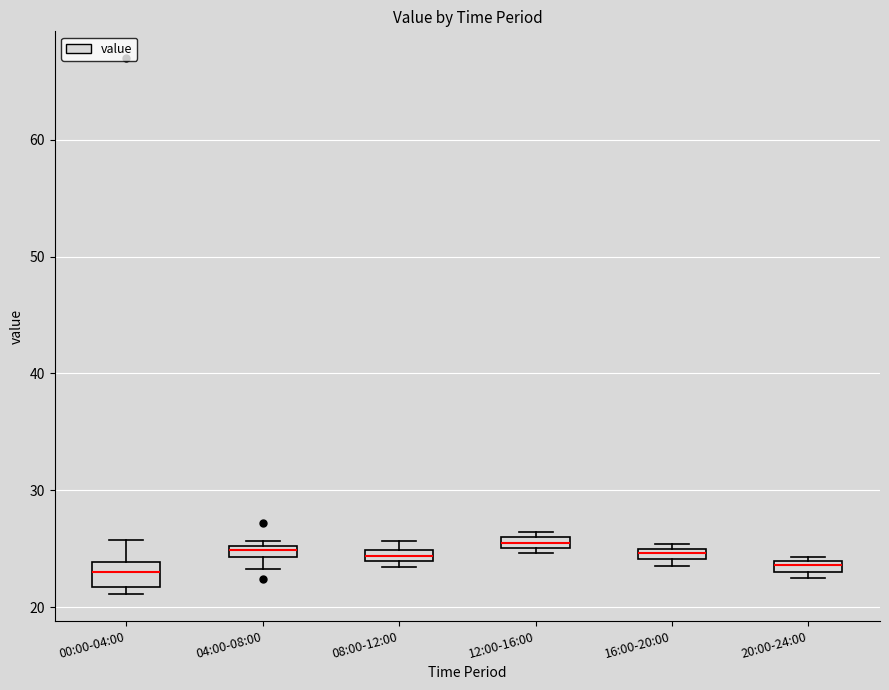

Comparing the boxes themselves (not the whiskers), which one is the tallest?

00:00-04:00